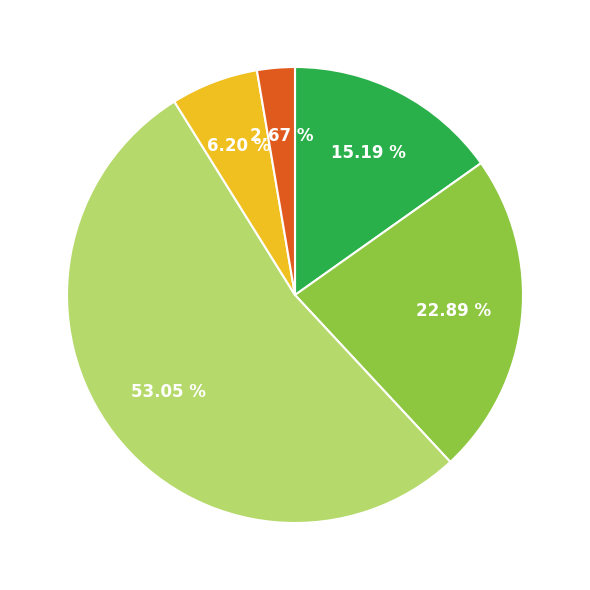

Is there a majority slice in this chart?

Yes